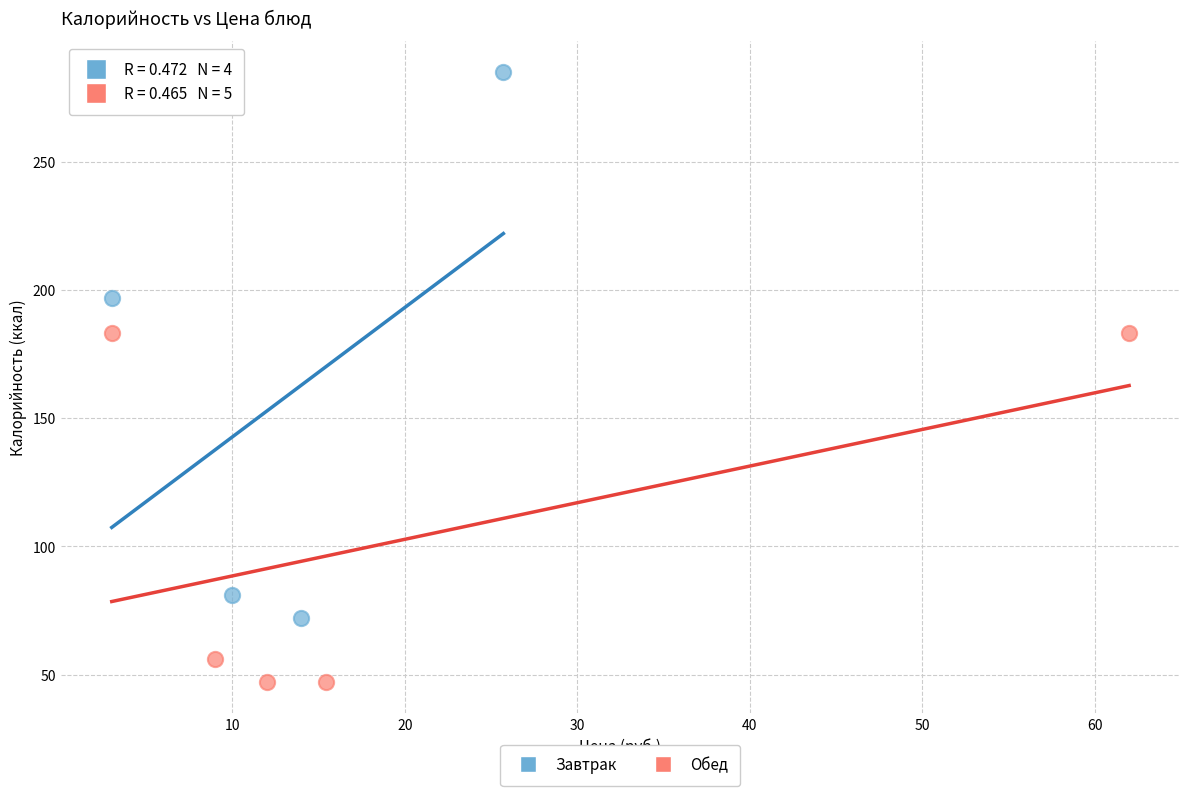

Which series contains the lowest Y value?

Обед